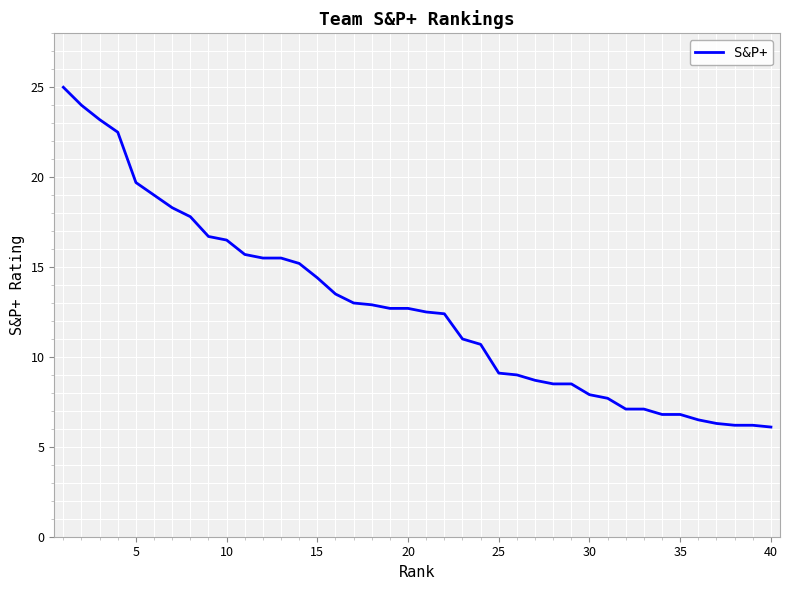

How many distinct data groups are displayed?

1